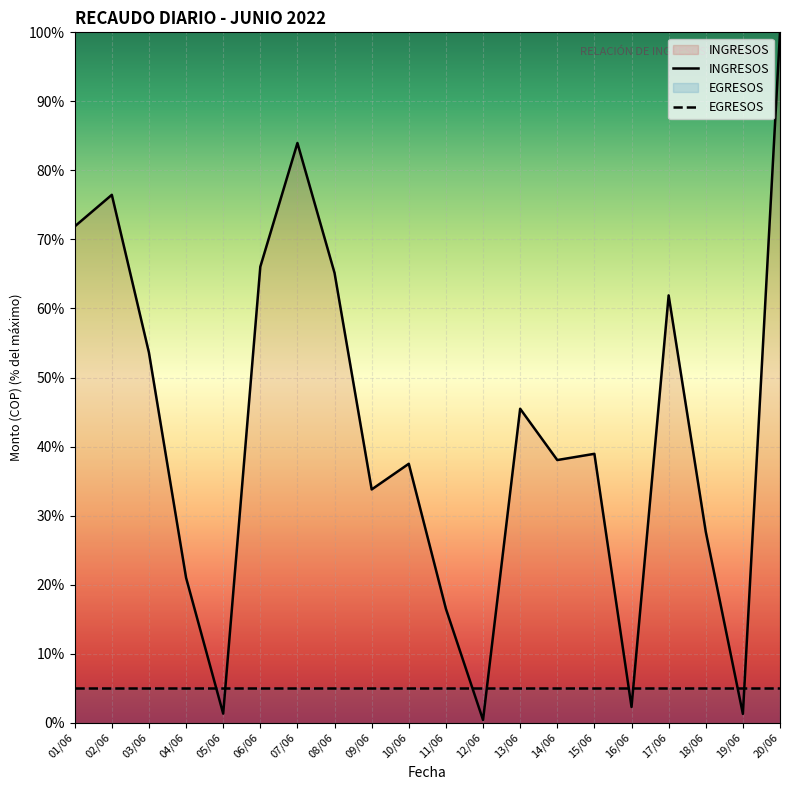

Reading left to right, extract all data points from this chart.

01/06=71.9	02/06=76.5	03/06=53.6	04/06=21.0	05/06=1.3	06/06=66.0	07/06=84.0	08/06=65.1	09/06=33.8	10/06=37.5	11/06=16.5	12/06=0.4	13/06=45.5	14/06=38.0	15/06=38.9	16/06=2.3	17/06=61.9	18/06=27.7	19/06=1.3	20/06=100.0